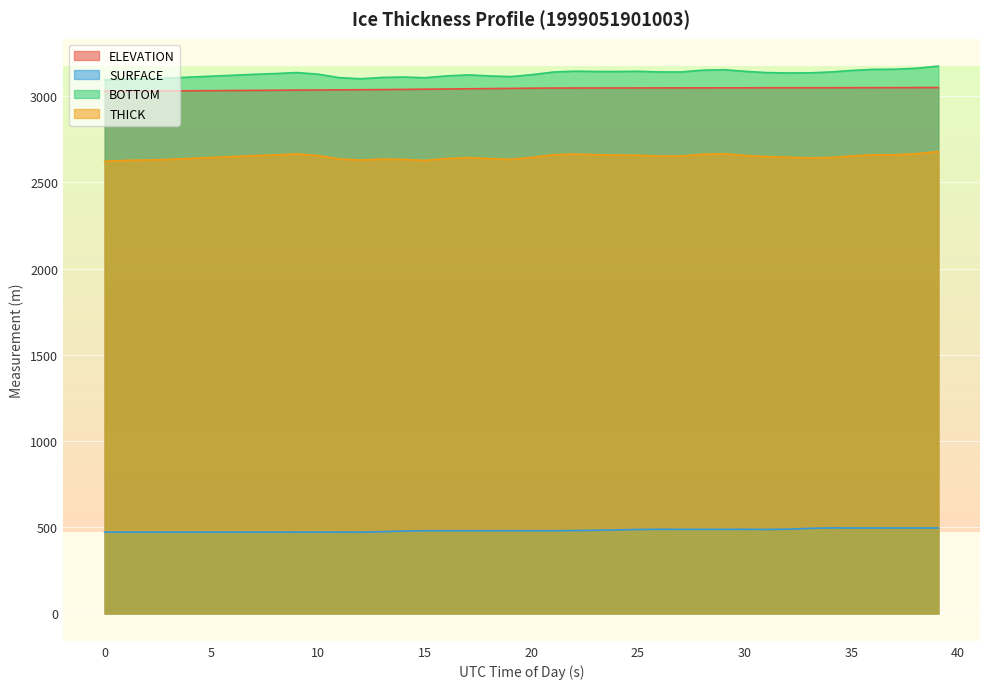

How many values in the SURFACE series are below 479?

15